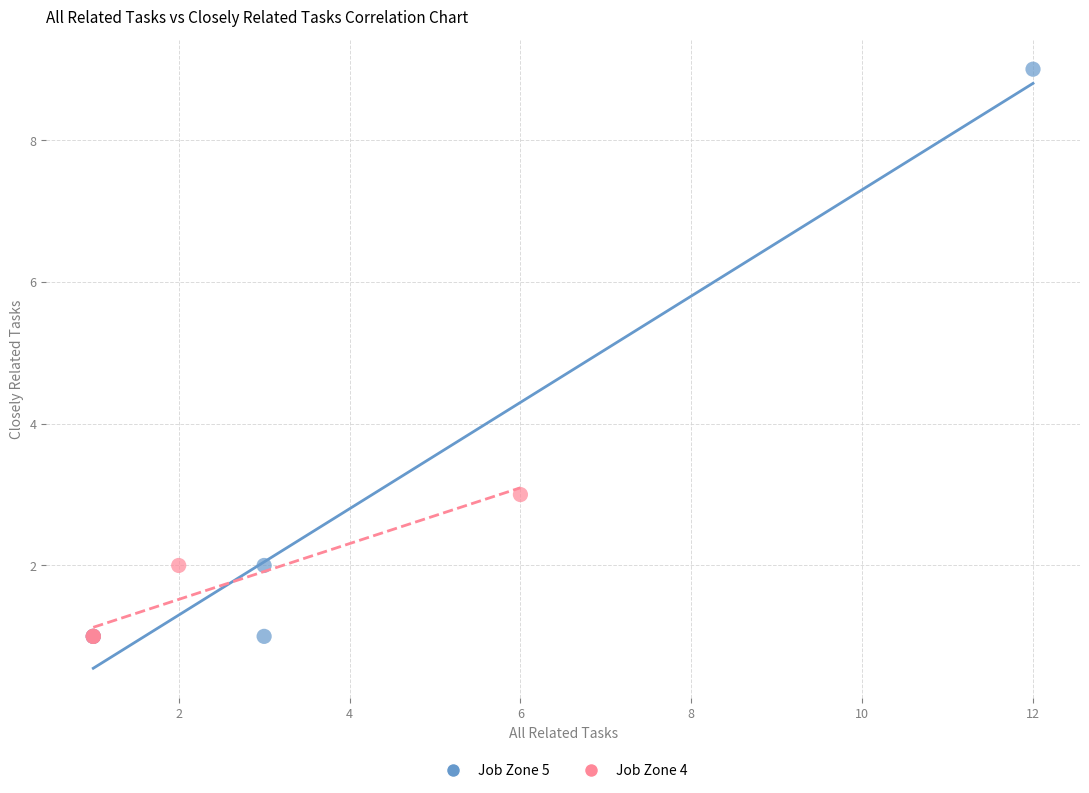

Which series has the largest Y range (max minus min)?

Job Zone 5